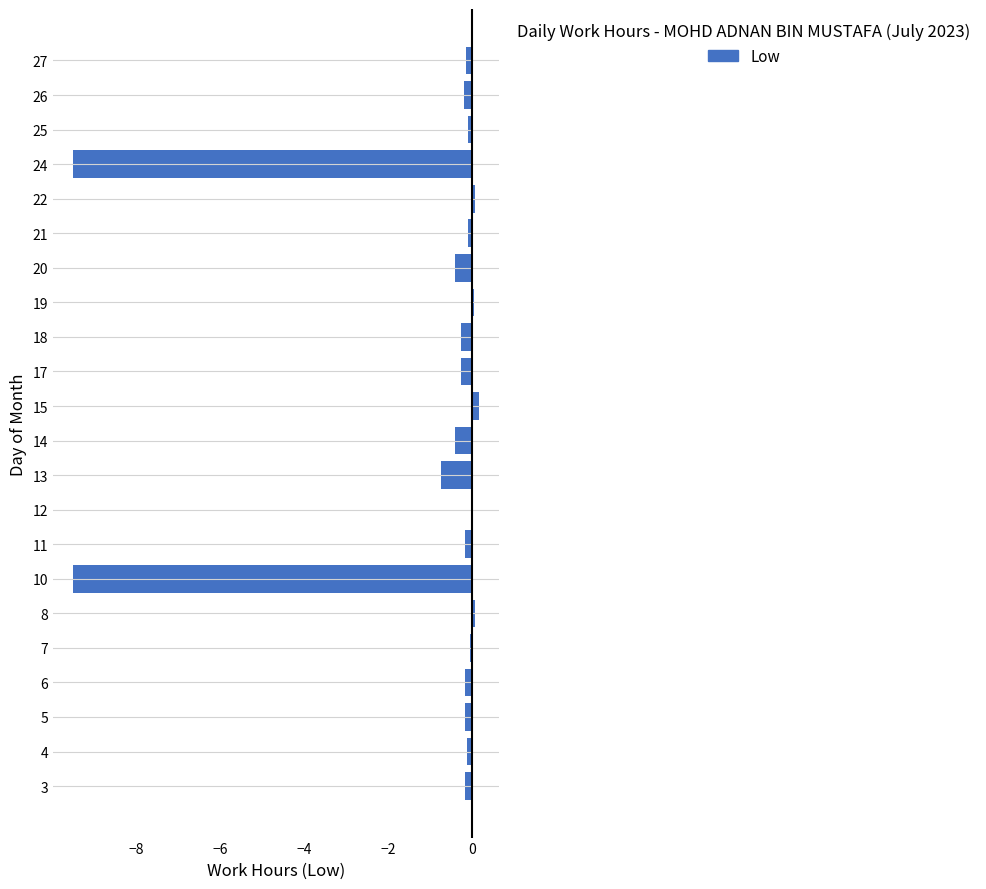

What is the greatest value displayed?

0.2